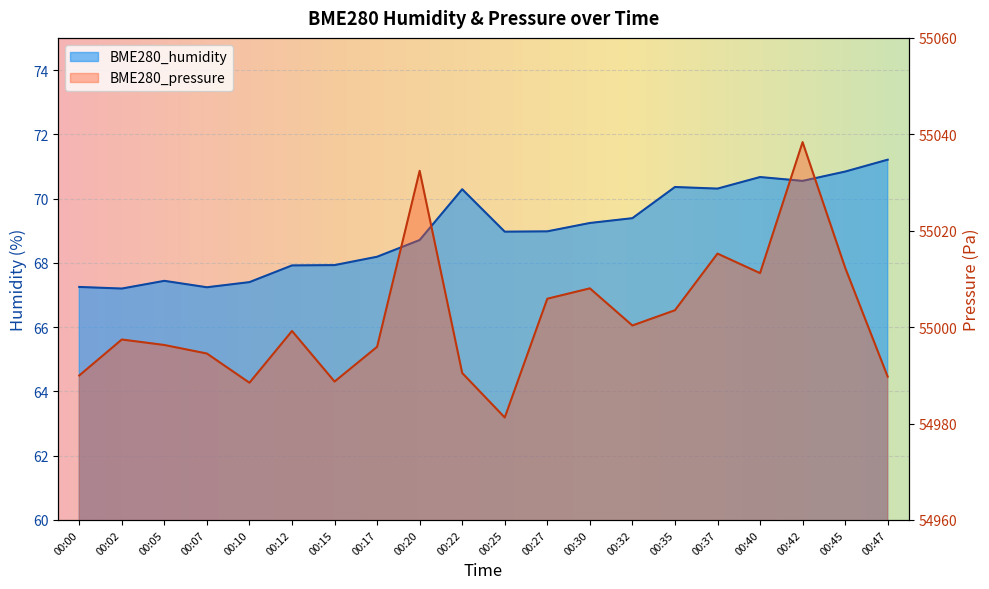

What are all the series names shown in the legend?

BME280_humidity, BME280_pressure